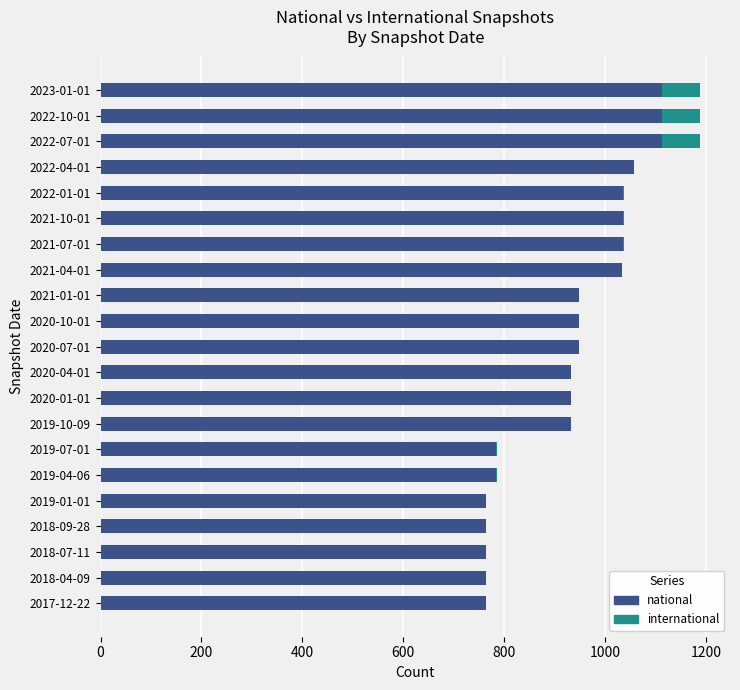

Reading right to left, list all the values displayed in this chart.

national: 1113	1113	1113	1057	1036	1036	1036	1033	948	948	948	932	932	932	784	784	763	763	763	763	763
international: 75	75	75	1	1	1	1	1	1	1	1	1	1	1	1	1	1	1	1	1	1